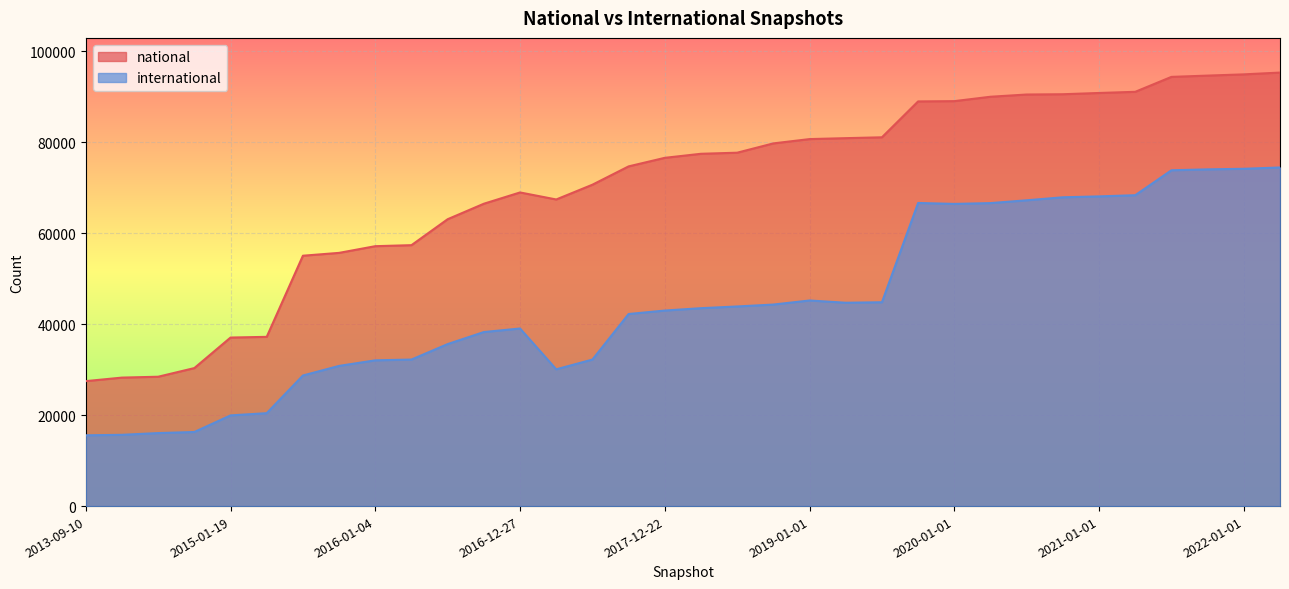

What is the average value of the national series?

70304